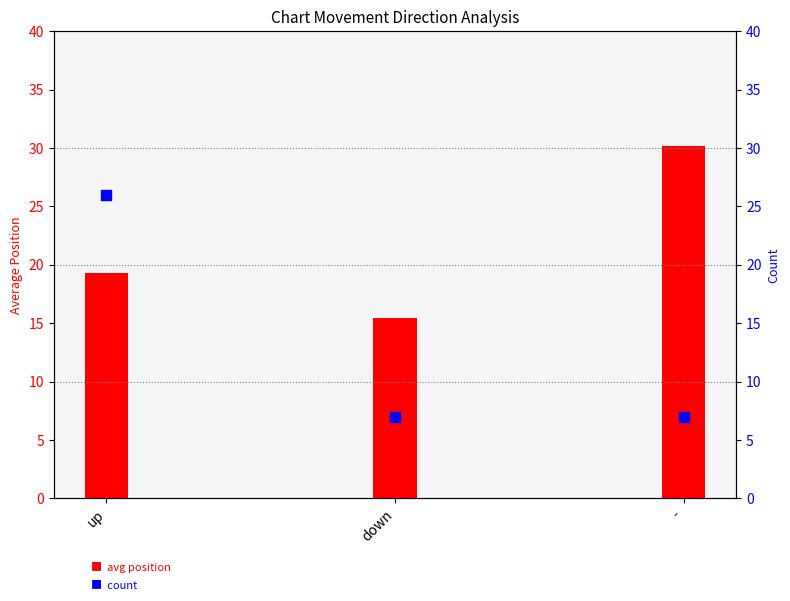

What is the total value across all series at down?

22.4